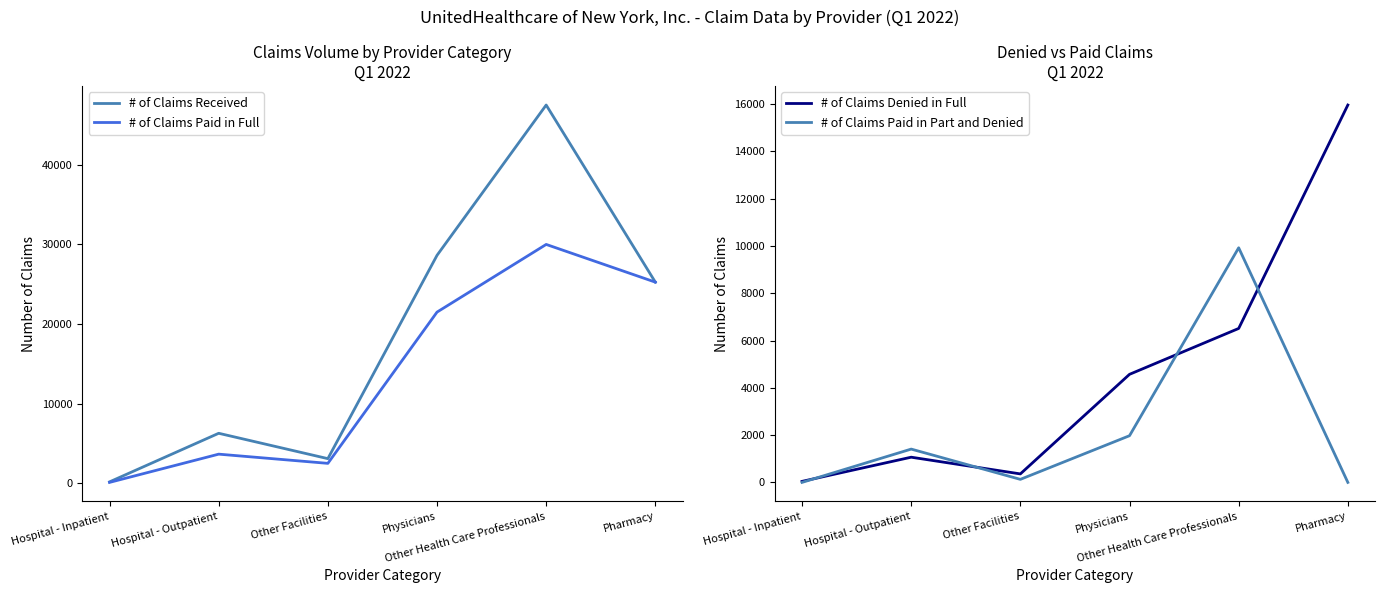

Reading left to right, extract all data points from this chart.

# of Claims Received: 180	6277	3094	28609	47472	25244
# of Claims Paid in Full: 114	3658	2503	21484	29977	25244
# of Claims Denied in Full: 43	1066	359	4572	6513	15966
# of Claims Paid in Part and Denied: 0	1409	128	1975	9926	0